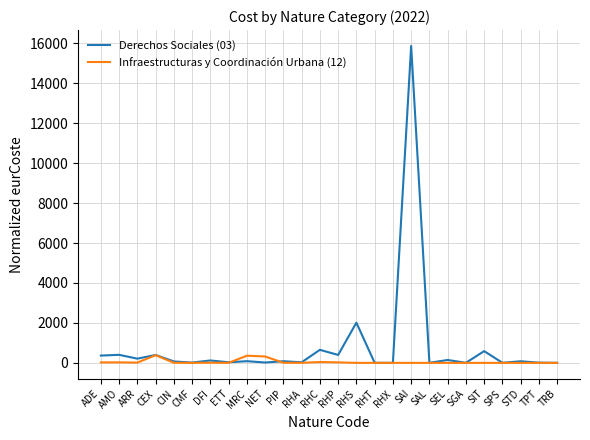

Which series has the widest spread of values?

Derechos Sociales (03)